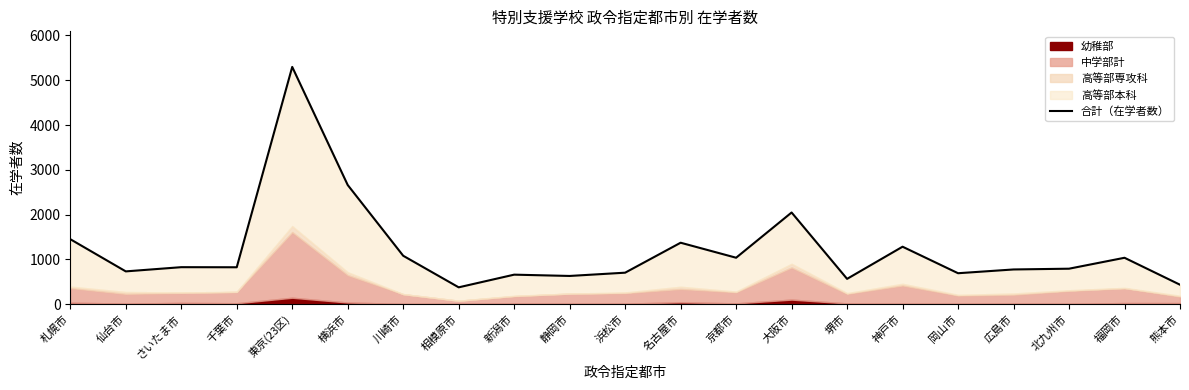

Does the chart have visible grid lines?

No